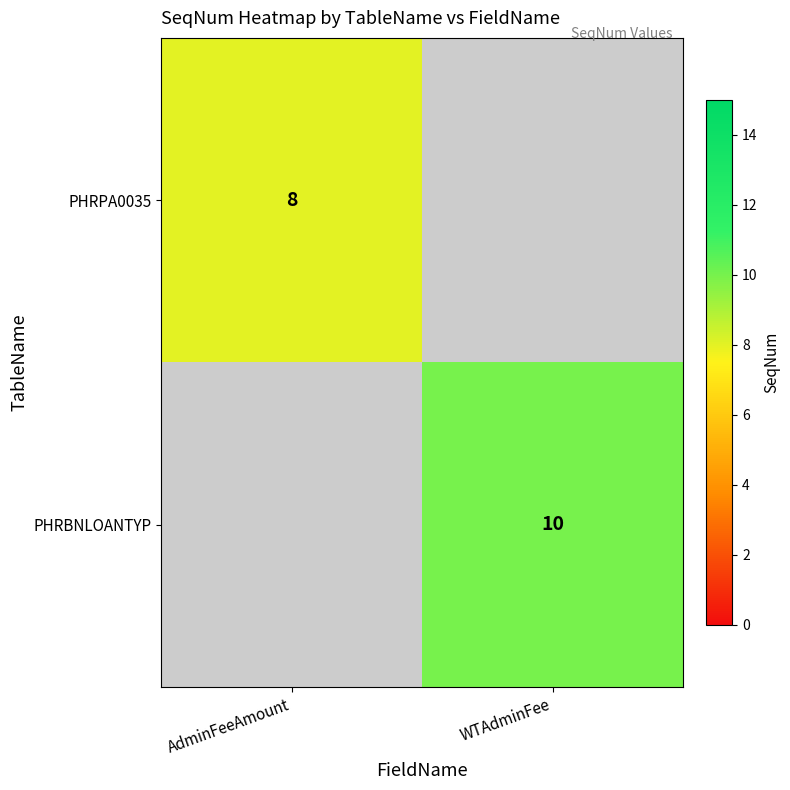

Is it true that PHRPA0035 equals 14.2 at AdminFeeAmount?

False